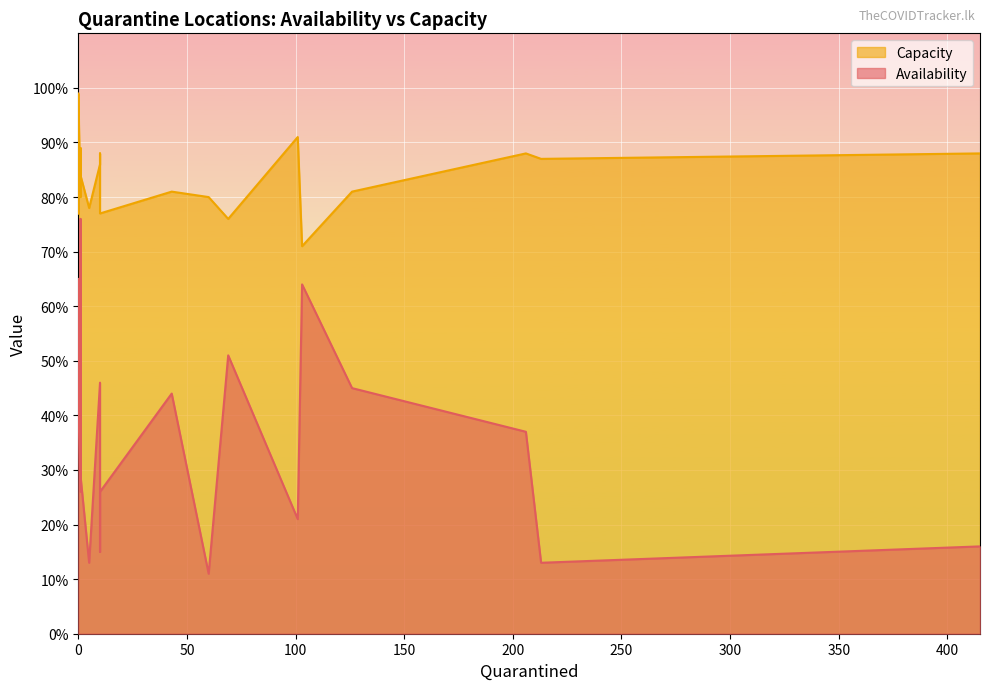

What is the label of the 1st point from the left?

Anuradhapura